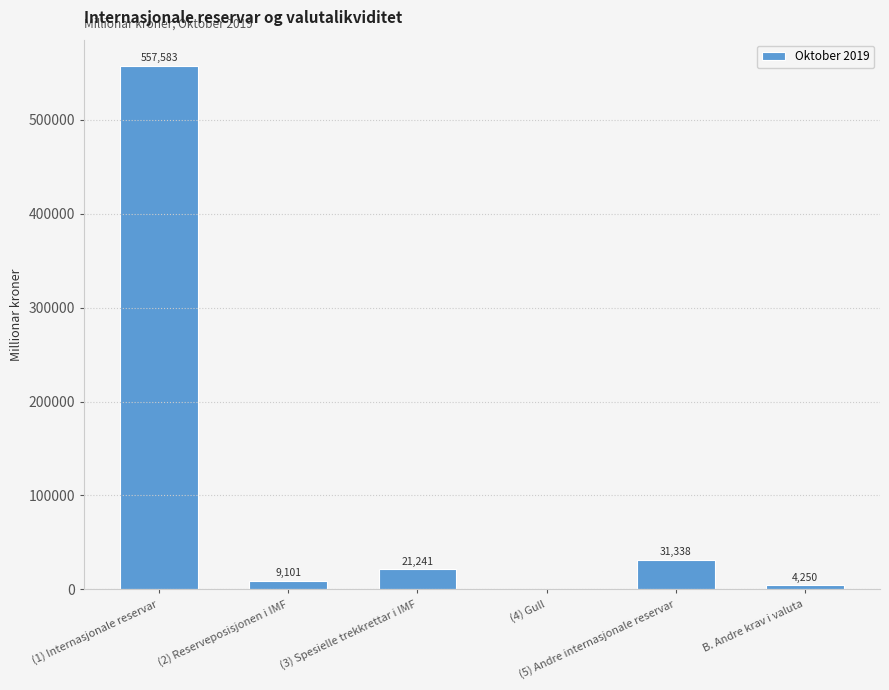

Reading left to right, what are all the values shown in this chart?

(1) Internasjonale reservar=557583	(2) Reserveposisjonen i IMF=9101	(3) Spesielle trekkrettar i IMF=21241	(4) Gull=0	(5) Andre internasjonale reservar=31338	B. Andre krav i valuta=4250